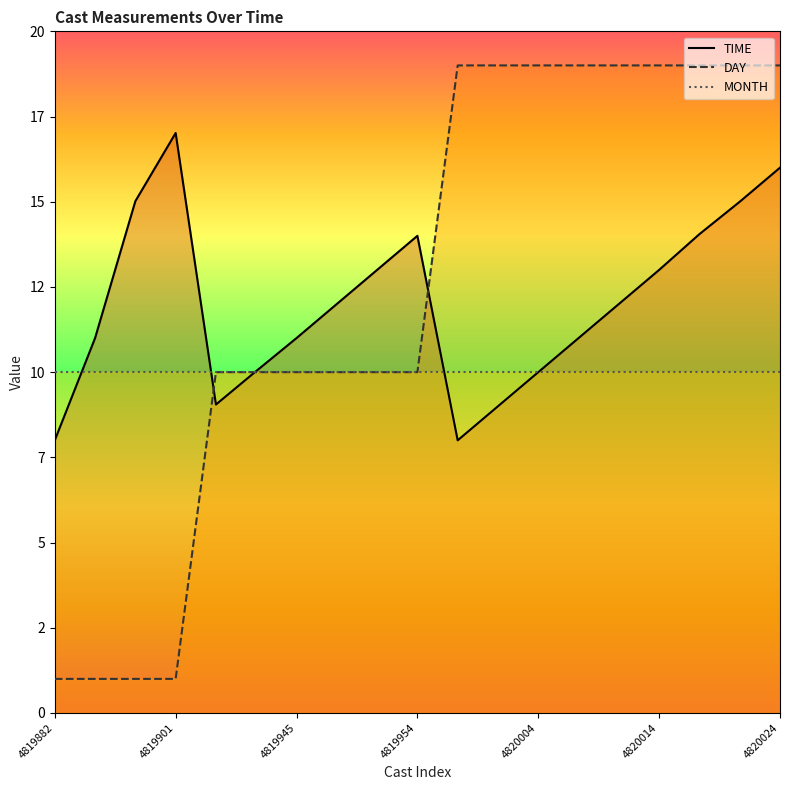

Rank the categories by DAY value from lowest to highest.

4819882, 4819888, 4819895, 4819901, 4819936, 4819941, 4819945, 4819946, 4819950, 4819954, 4819998, 4820001, 4820004, 4820006, 4820010, 4820014, 4820018, 4820019, 4820024